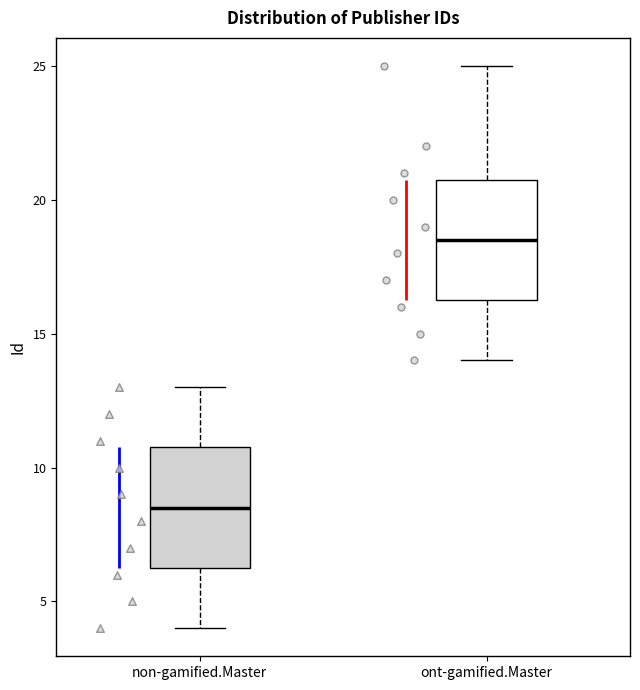

Which box's median line is the lowest?

non-gamified.Master